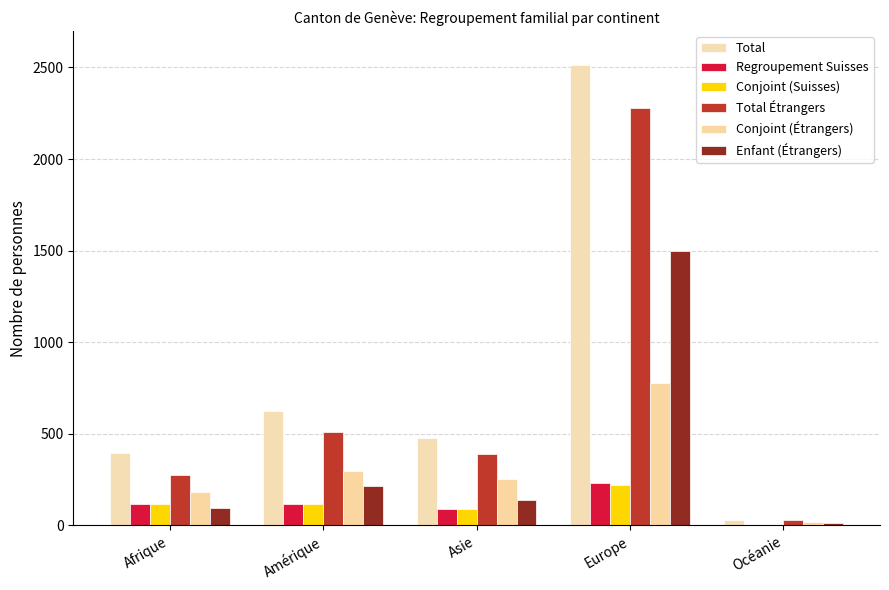

How many series are shown in this chart?

6